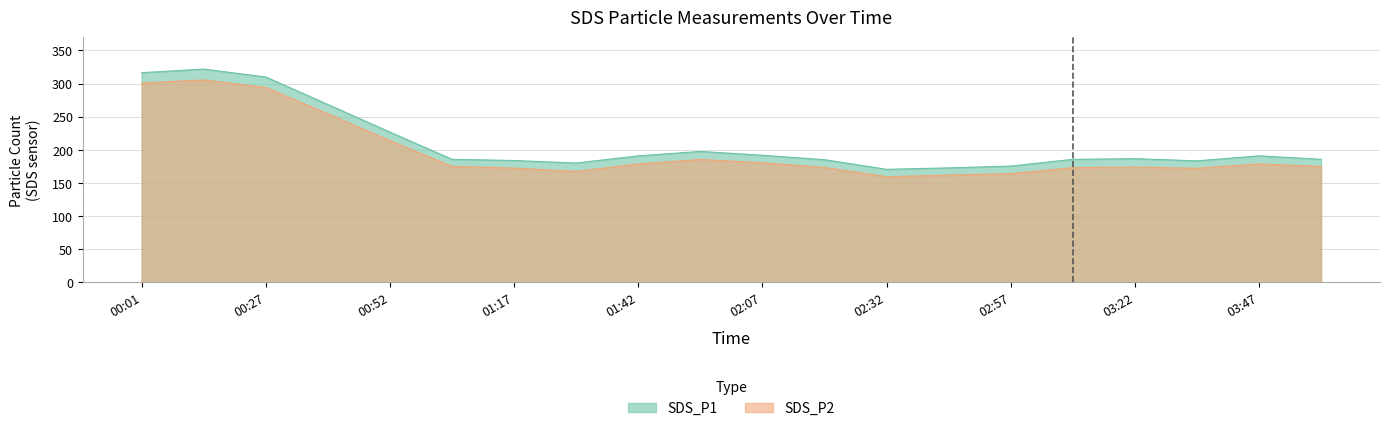

True or false: SDS_P1 has more than 0 interior local peaks.

True